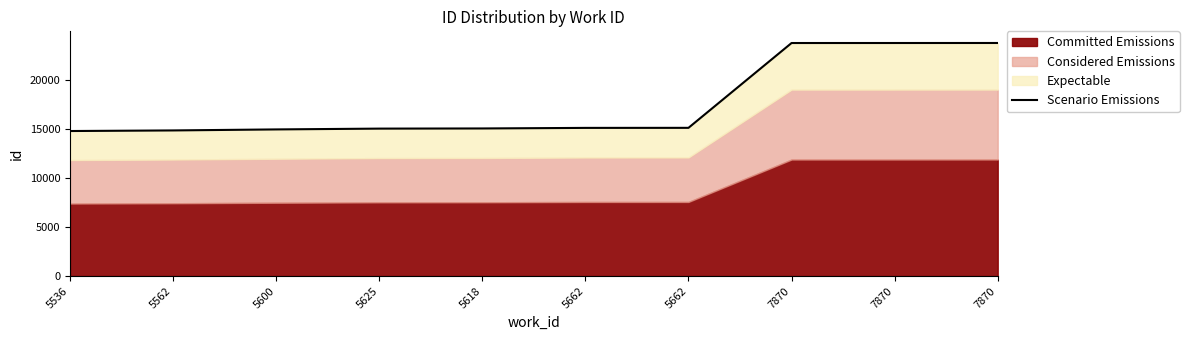

Rank the categories by value from highest to lowest.

7870, 7870, 7870, 5662, 5662, 5618, 5625, 5600, 5562, 5536